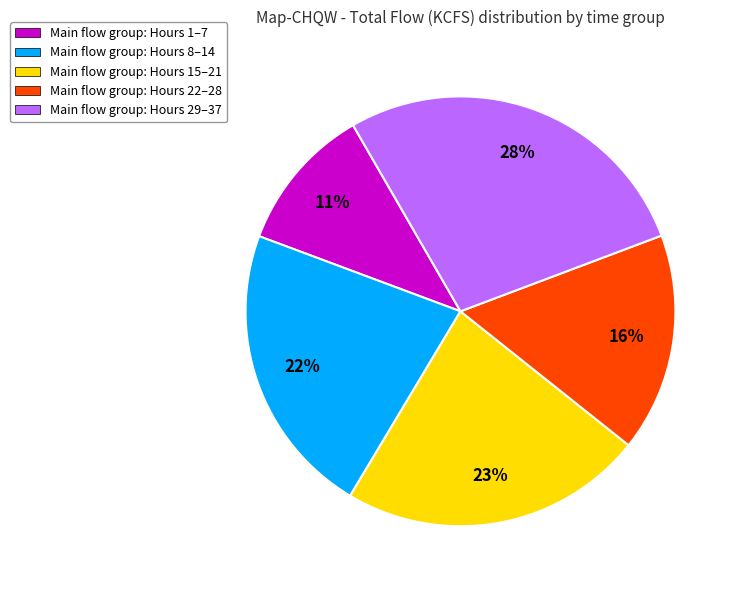

How many slices are in this pie chart?

5